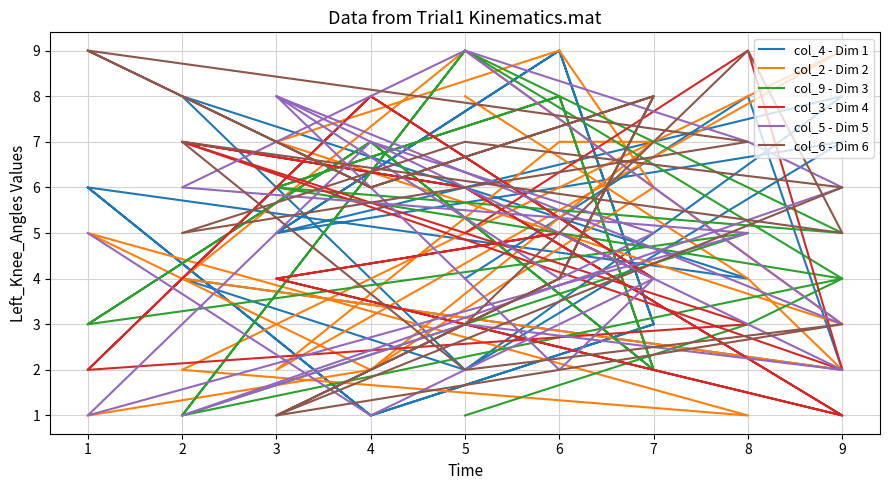

What are all the series names shown in the legend?

col_4 - Dim 1, col_2 - Dim 2, col_9 - Dim 3, col_3 - Dim 4, col_5 - Dim 5, col_6 - Dim 6